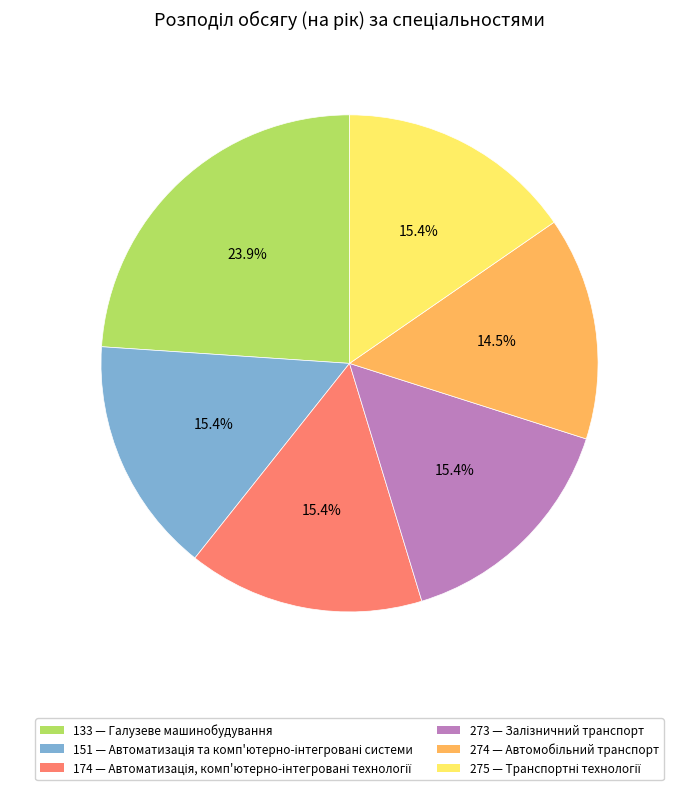

Is there a majority slice in this chart?

No